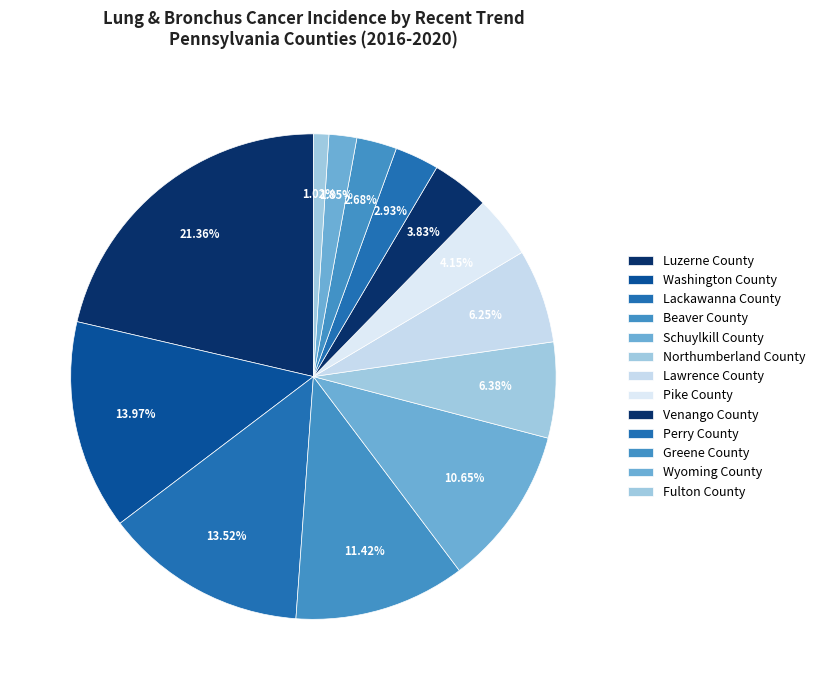

How many slices are in this pie chart?

13